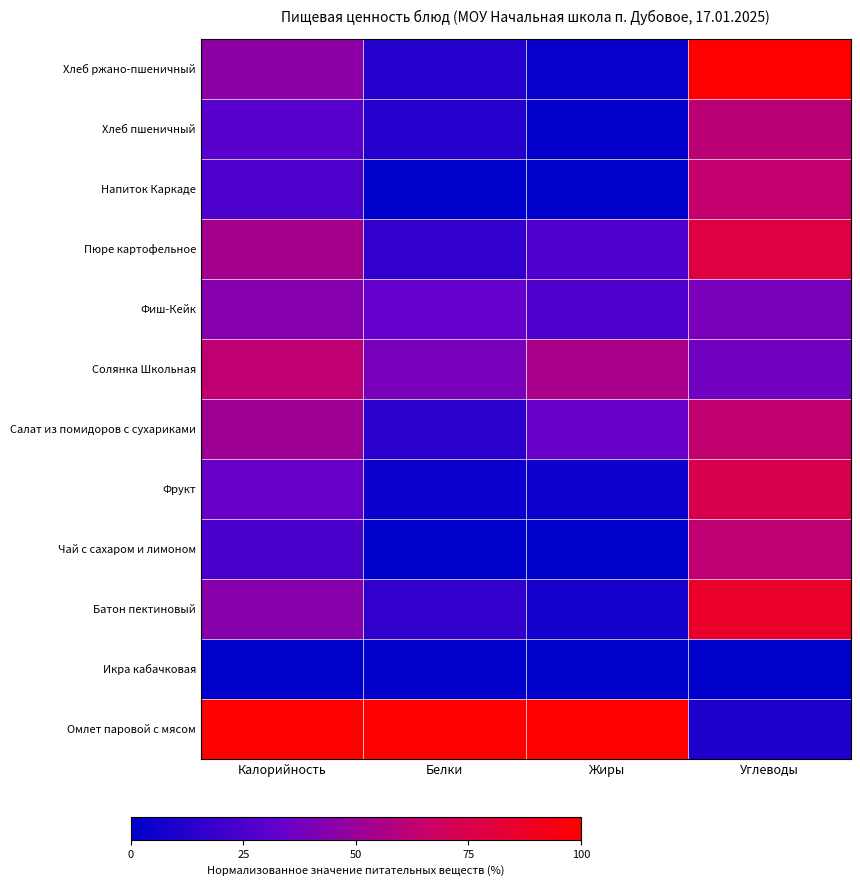

How many data points does each series have?

4